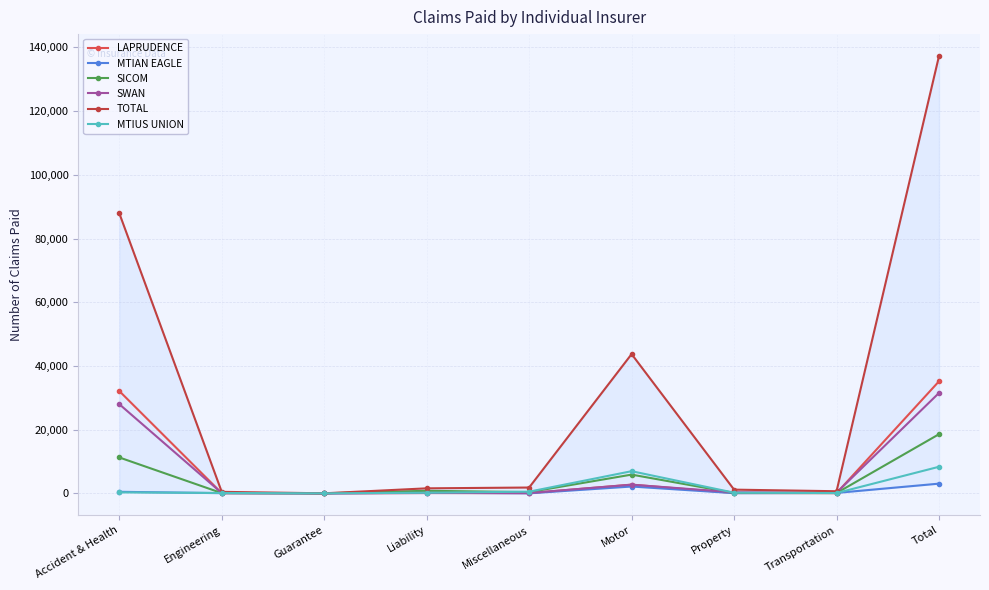

What are all the series names shown in the legend?

LAPRUDENCE, MTIAN EAGLE, SICOM, SWAN, TOTAL, MTIUS UNION